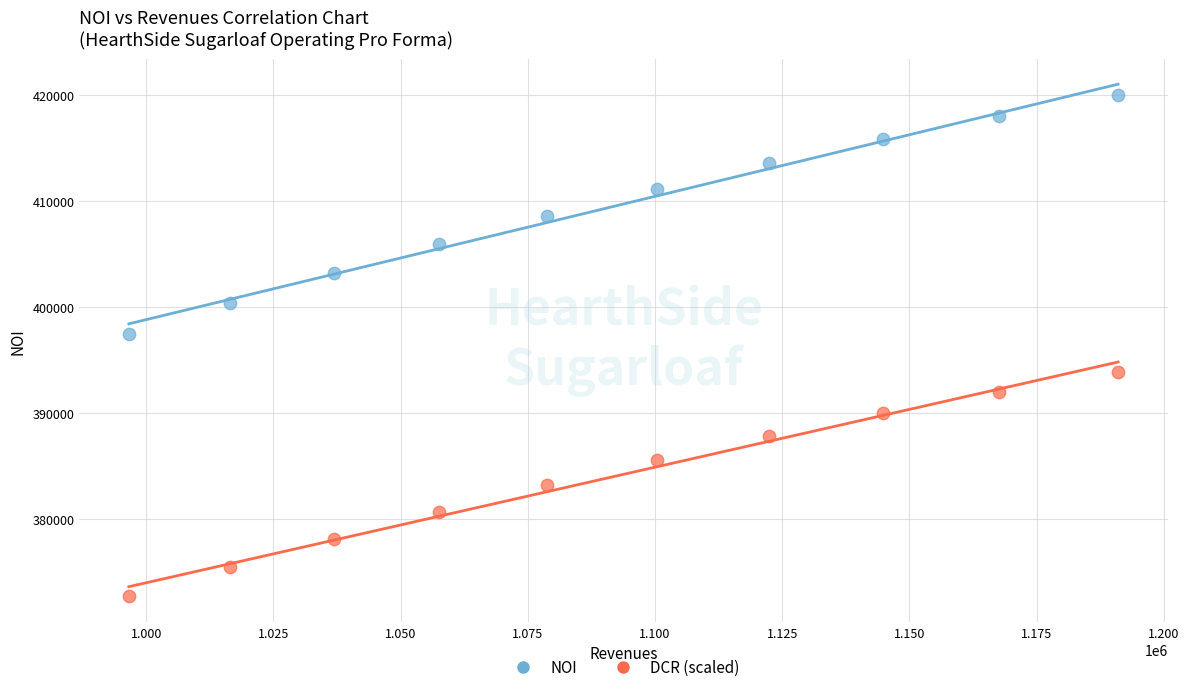

What are all the series names shown in the legend?

NOI, DCR (scaled)